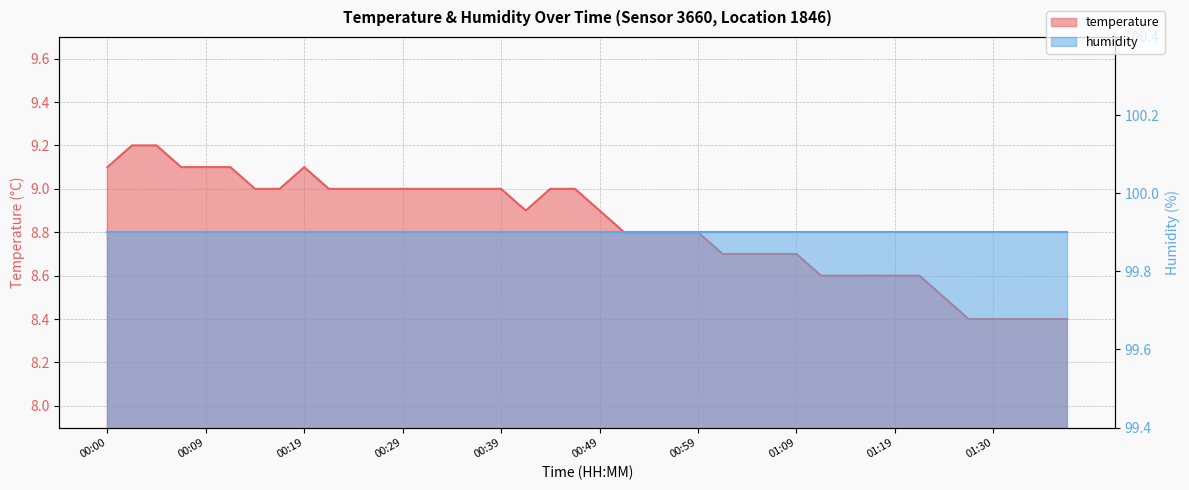

What is the ratio of the value at 00:07 to the value at 01:16?

1.1